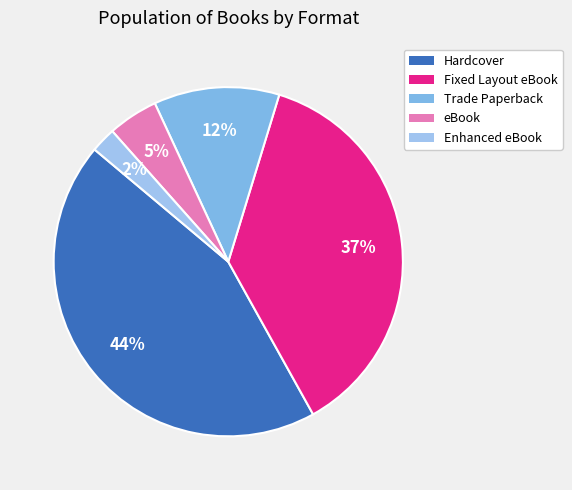

How many segments does this pie chart have?

5